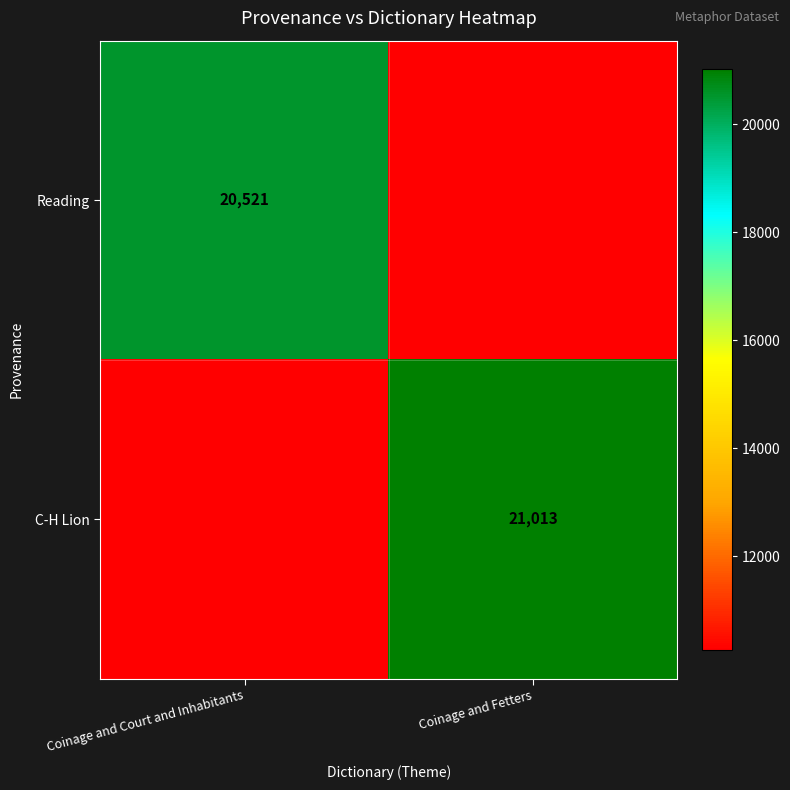

The Reading series shows 30902.3 at Coinage and Court and Inhabitants. True or false?

False